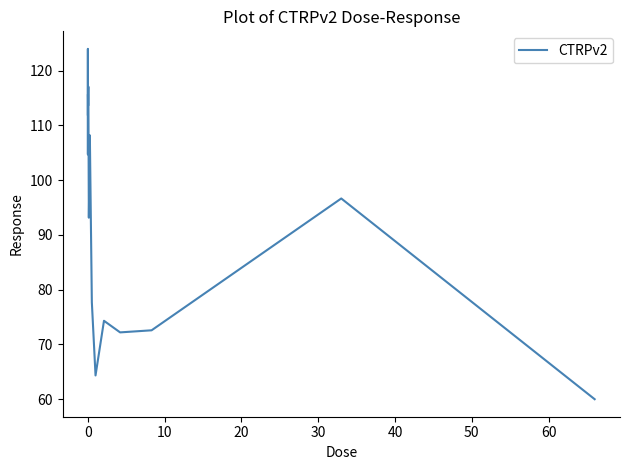

What is the minimum value shown in the chart?

60.0